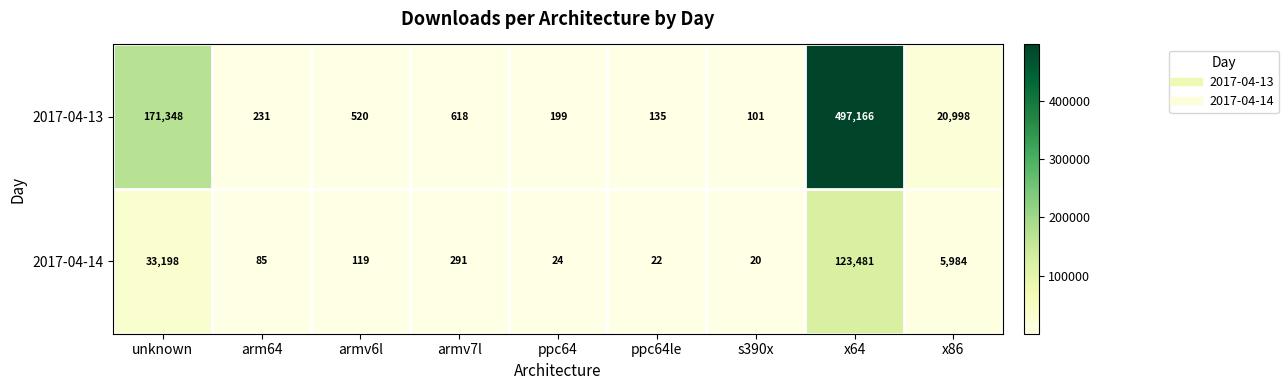

What value does the 2017-04-14 series have at arm64, to the nearest 100?

100